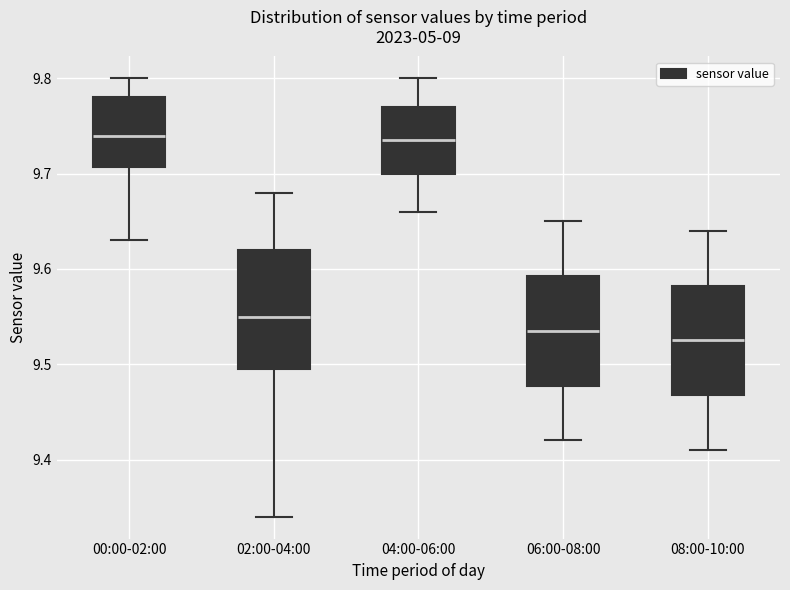

Reading left to right, read every box against the y-axis: the position of its median line, the range the box covers, and the ends of its whiskers. The values are not printed on the chart, so give them approximately, as read against the axis.

00:00-02:00: median 9.74, box 9.71 to 9.78, whiskers 9.63 to 9.80
02:00-04:00: median 9.55, box 9.50 to 9.62, whiskers 9.34 to 9.68
04:00-06:00: median 9.74, box 9.70 to 9.77, whiskers 9.66 to 9.80
06:00-08:00: median 9.54, box 9.48 to 9.59, whiskers 9.42 to 9.65
08:00-10:00: median 9.53, box 9.47 to 9.58, whiskers 9.41 to 9.64